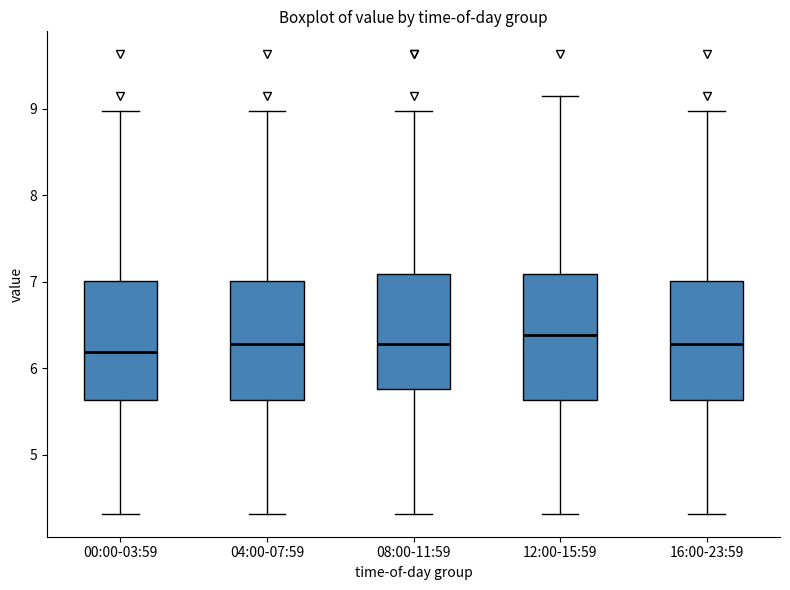

Reading left to right, read every box against the y-axis: the position of its median line, the range the box covers, and the ends of its whiskers. The values are not printed on the chart, so give them approximately, as read against the axis.

00:00-03:59: median 6.2, box 5.6 to 7.0, whiskers 4.3 to 9.0
04:00-07:59: median 6.3, box 5.6 to 7.0, whiskers 4.3 to 9.0
08:00-11:59: median 6.3, box 5.8 to 7.1, whiskers 4.3 to 9.0
12:00-15:59: median 6.4, box 5.6 to 7.1, whiskers 4.3 to 9.2
16:00-23:59: median 6.3, box 5.6 to 7.0, whiskers 4.3 to 9.0